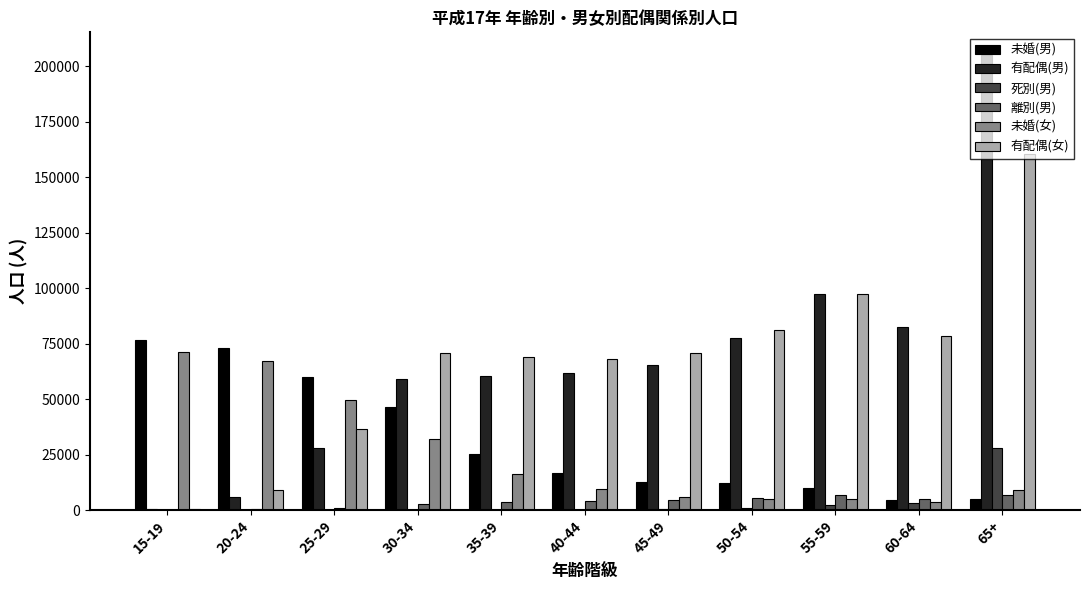

How many distinct data groups are displayed?

6